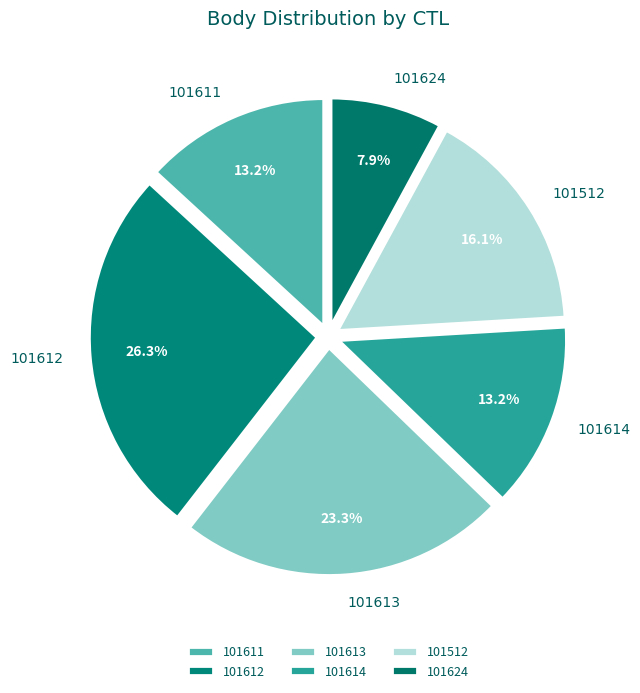

How many slices are in this pie chart?

6